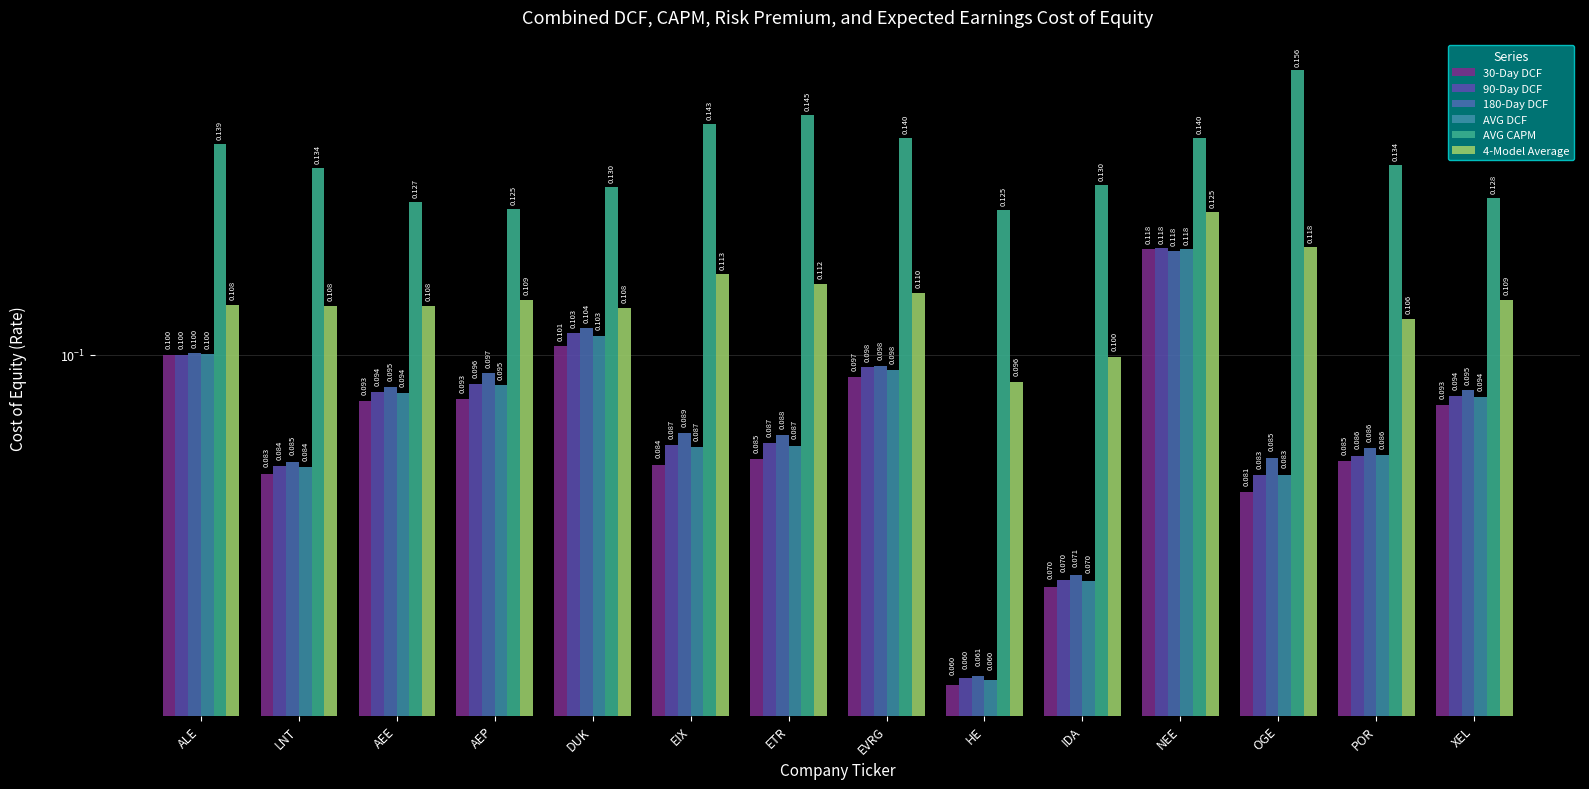

At which category is the sum across all series the highest?

NEE